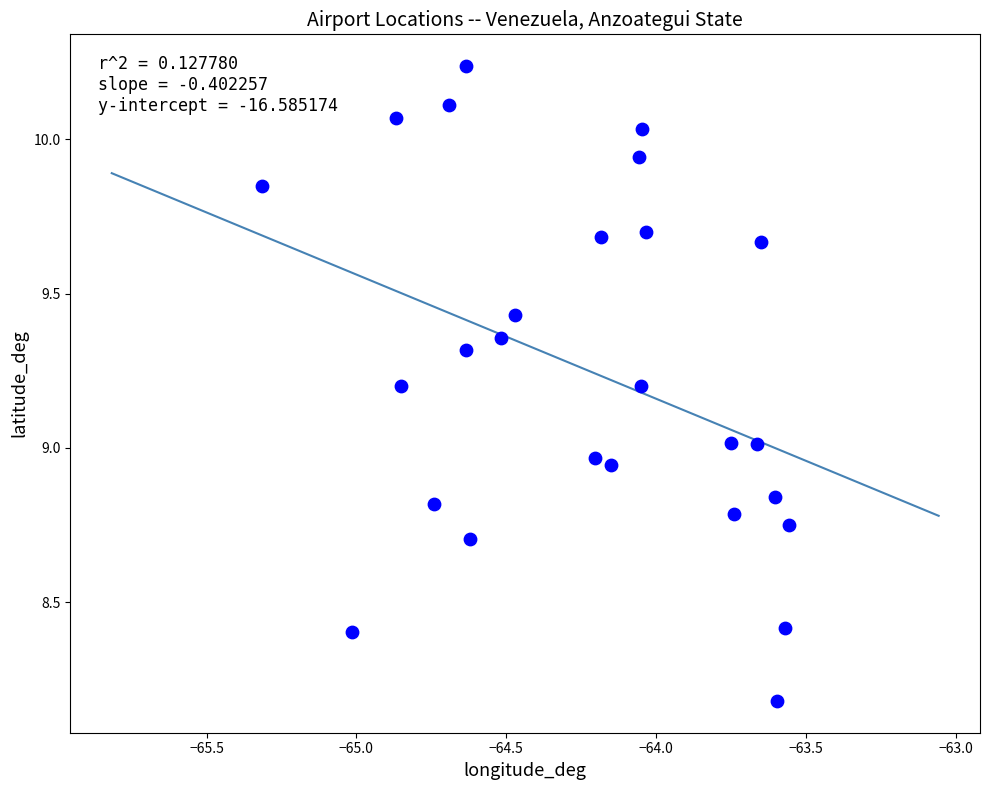

What is the range of X values (max minus min)?

1.8